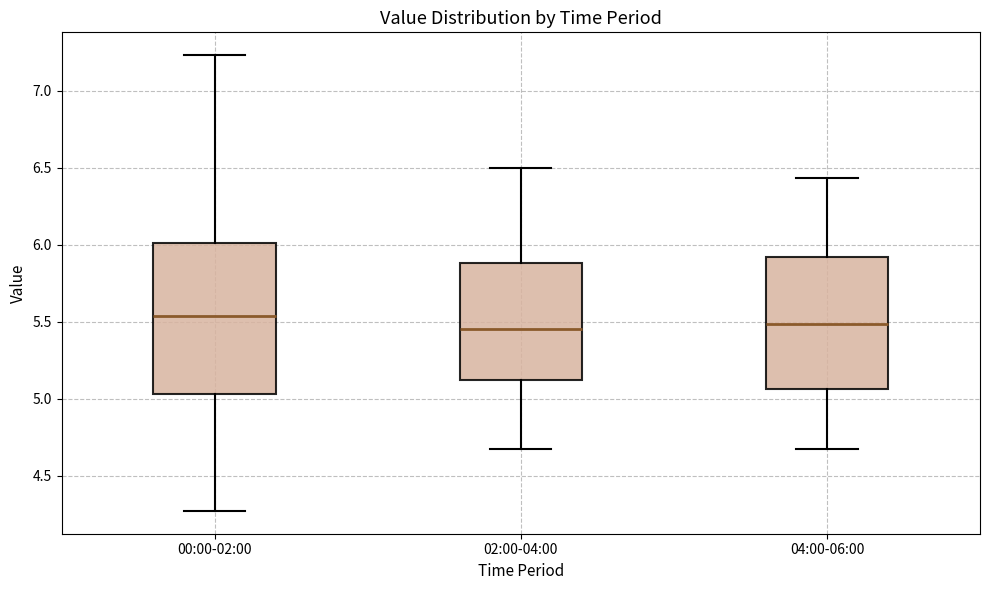

Reading left to right, transcribe this box plot: for each box, give where its median line is, the range the box spans, and where its two whiskers end, as read against the y-axis. The values are not printed on the chart, so give them approximately, as read against the axis.

00:00-02:00: median 5.55, box 5.05 to 6.00, whiskers 4.25 to 7.25
02:00-04:00: median 5.45, box 5.10 to 5.90, whiskers 4.65 to 6.50
04:00-06:00: median 5.50, box 5.05 to 5.90, whiskers 4.65 to 6.45